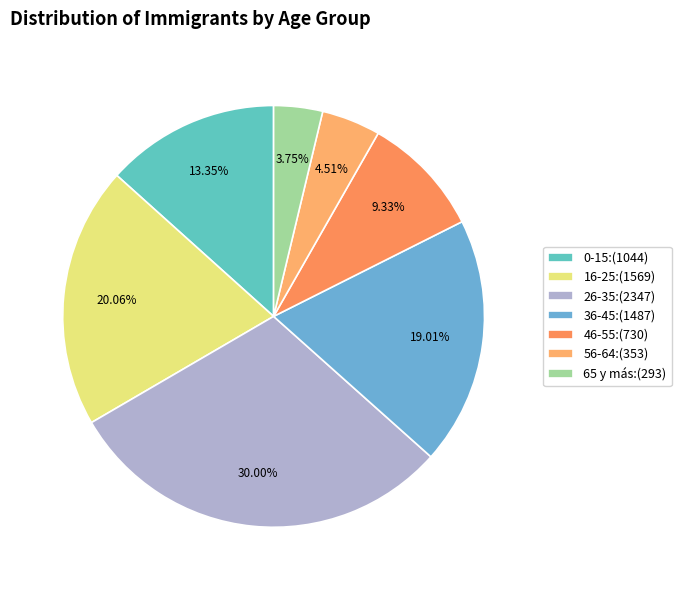

To the nearest percent, what is the combined percentage of 0-15 and 36-45?

32%